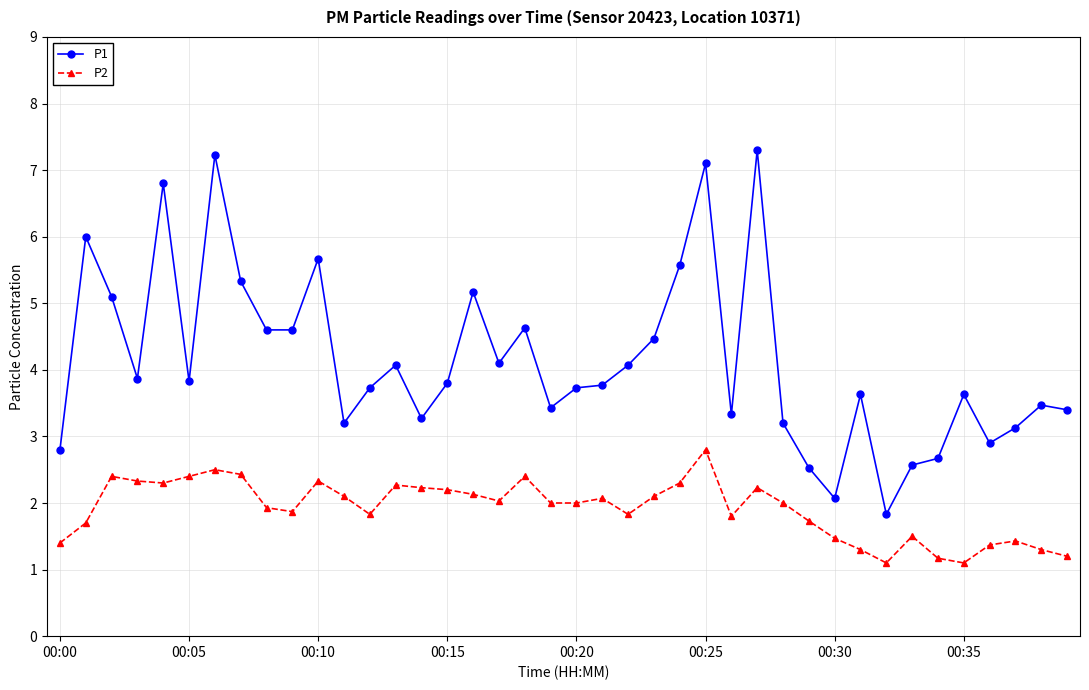

Which series has the largest total across all categories?

P1